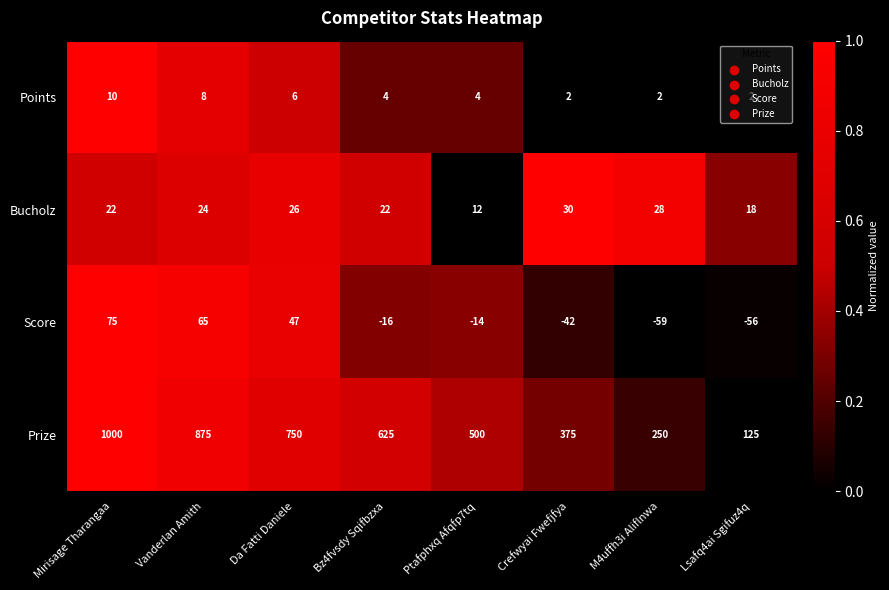

Rank the series by their maximum value, from lowest to highest.

Points, Bucholz, Score, Prize